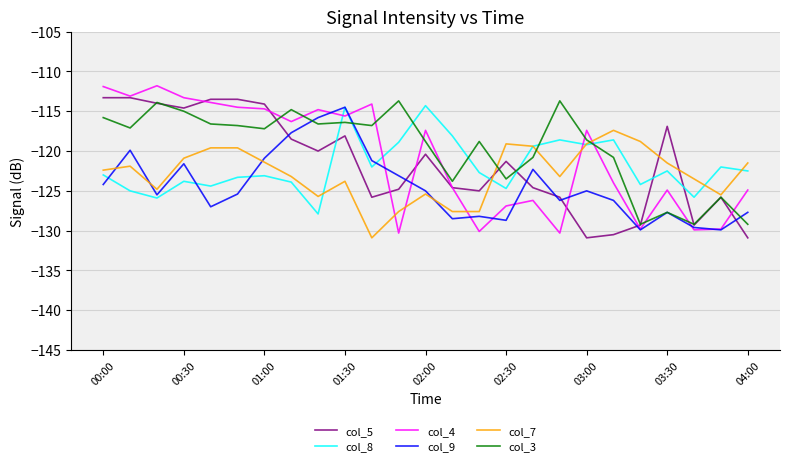

What is the minimum value for col_3?

-129.2